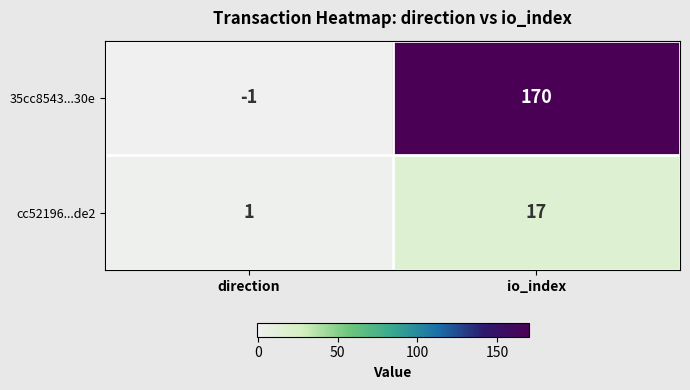

Which series has the widest spread of values?

35cc8543...30e